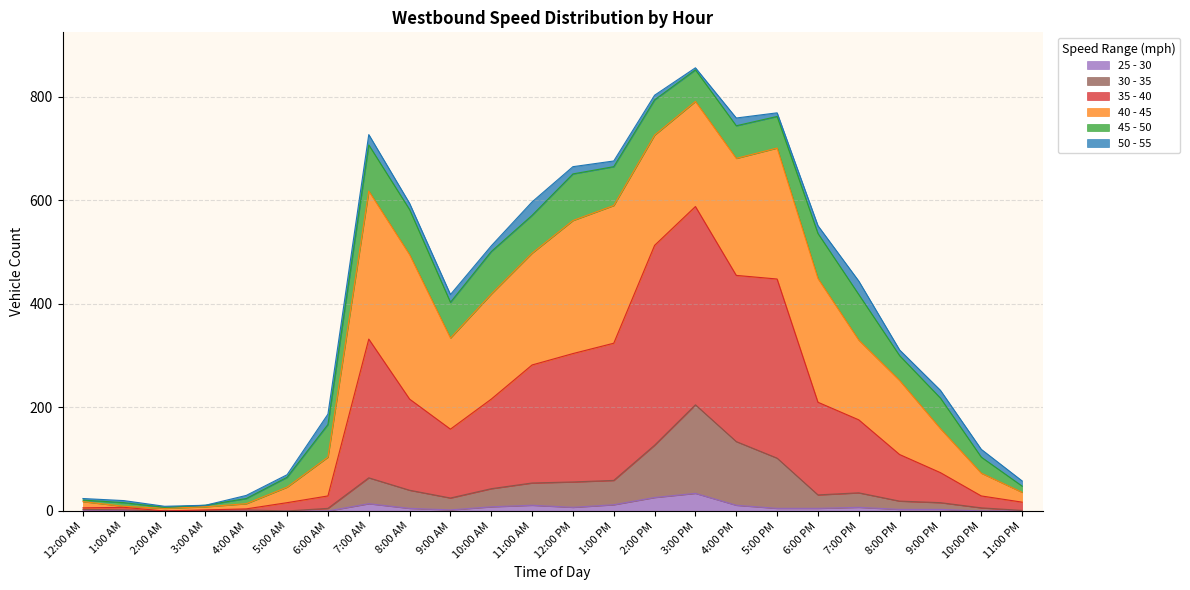

Which series has the largest range (max minus min)?

35 - 40